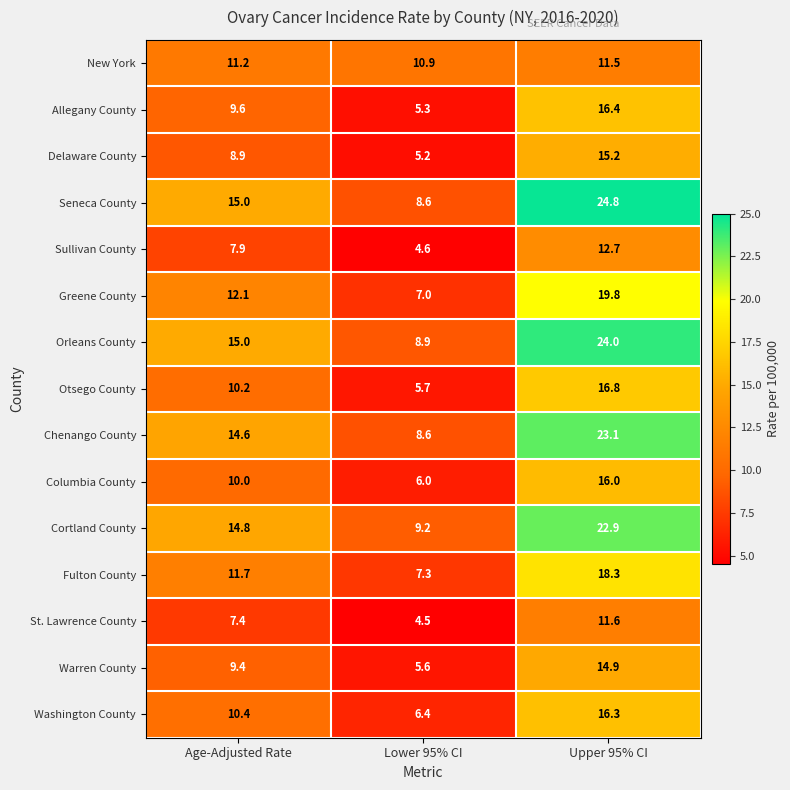

What is the minimum value shown in the chart?

4.5